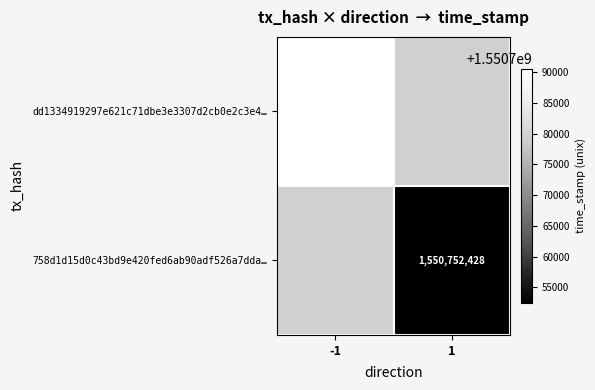

True or false: dd1334919297e621c71dbe3e3307d2cb0e2c3e4… has a value of 2045344939 at -1.

False